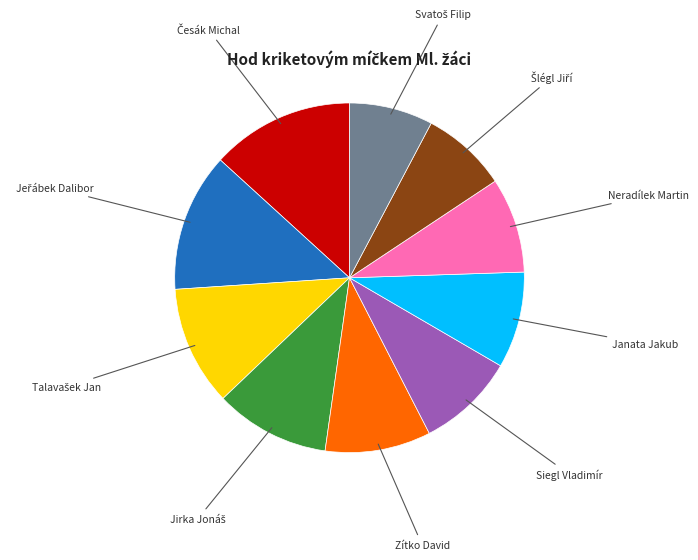

Is there any slice that represents more than half of the pie?

No